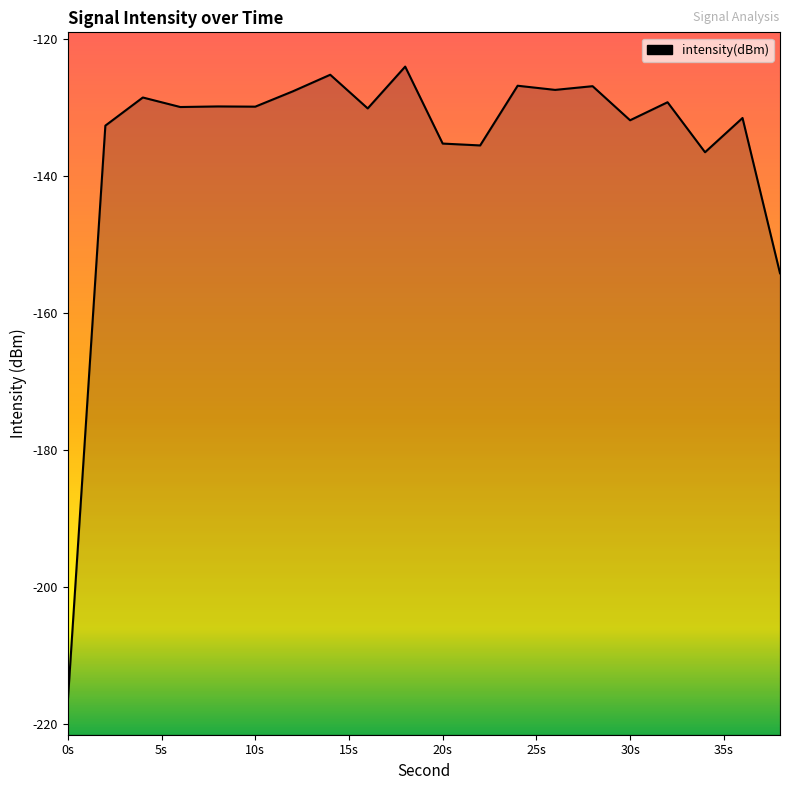

True or false: there are more than 1 points higher than both neighbors.

True